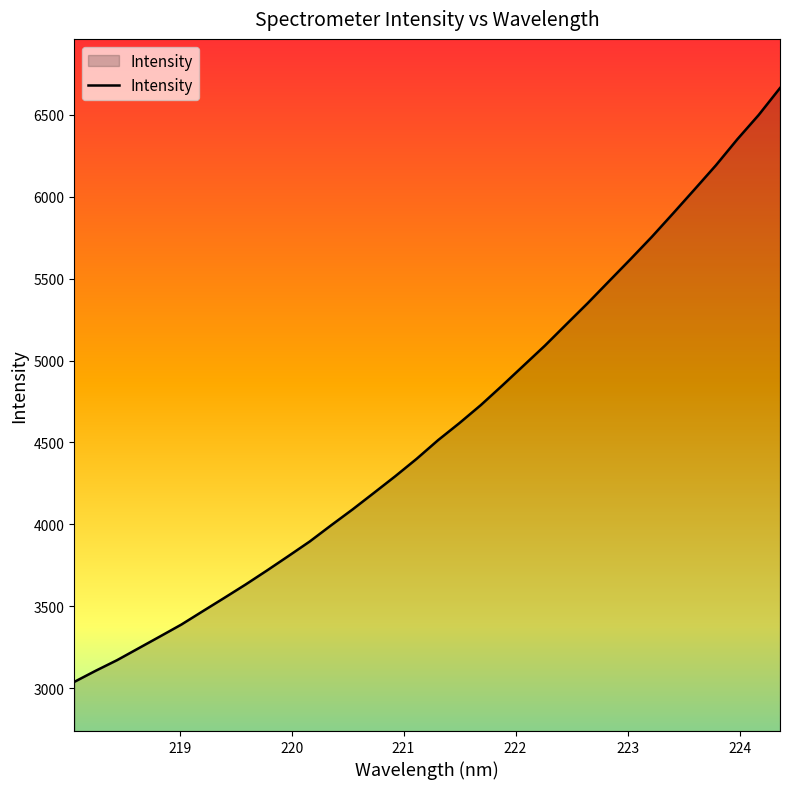

What is the sum of all values?

156164.4